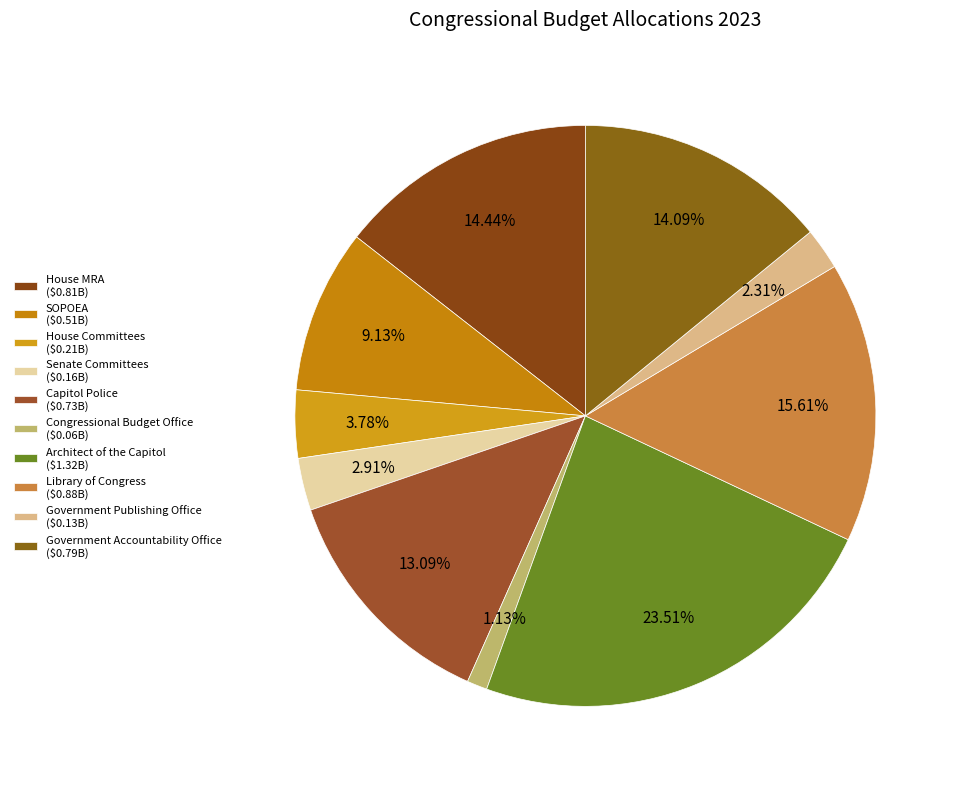

To the nearest percent, what is the average slice percentage?

10%